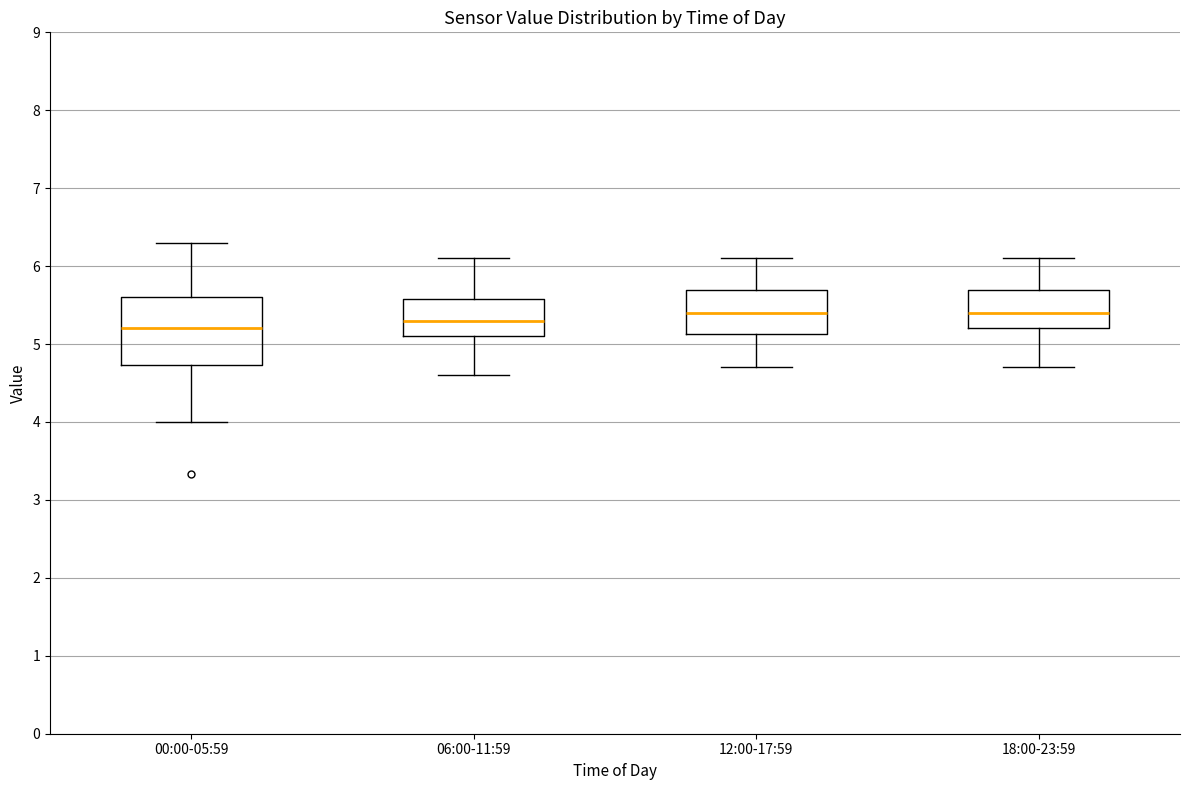

Reading left to right, read every box against the y-axis: the position of its median line, the range the box covers, and the ends of its whiskers. The values are not printed on the chart, so give them approximately, as read against the axis.

00:00-05:59: median 5.2, box 4.7 to 5.6, whiskers 4.0 to 6.3
06:00-11:59: median 5.3, box 5.1 to 5.6, whiskers 4.6 to 6.1
12:00-17:59: median 5.4, box 5.1 to 5.7, whiskers 4.7 to 6.1
18:00-23:59: median 5.4, box 5.2 to 5.7, whiskers 4.7 to 6.1